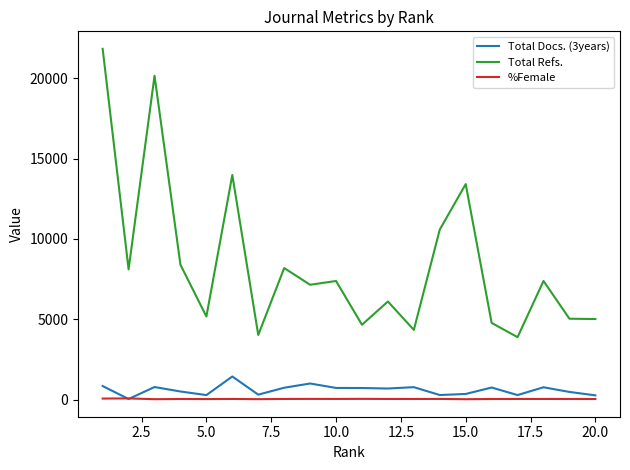

True or false: %Female and Total Refs. cross at least once.

False